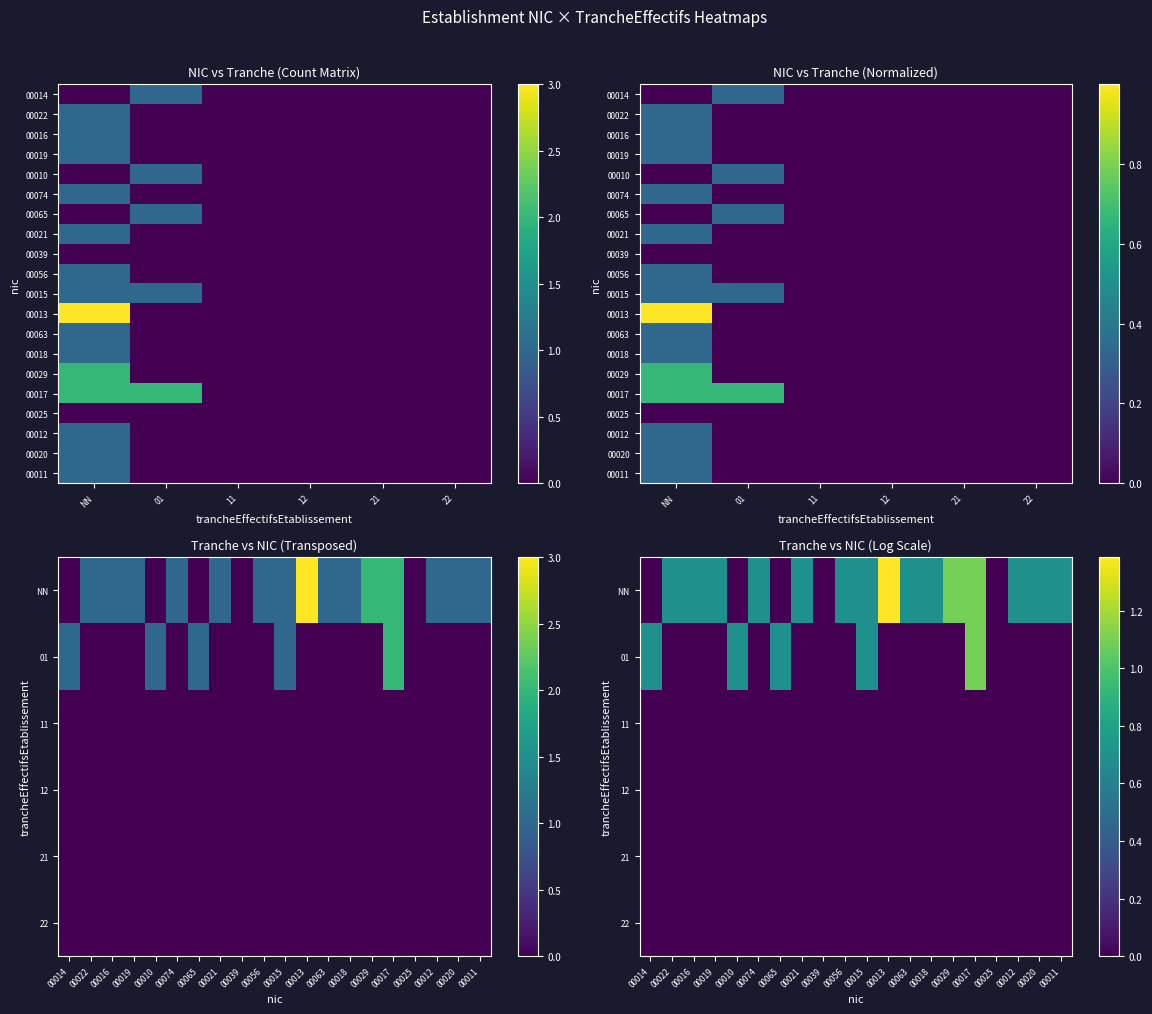

The 00018 series shows -0.6 at 01. True or false?

False